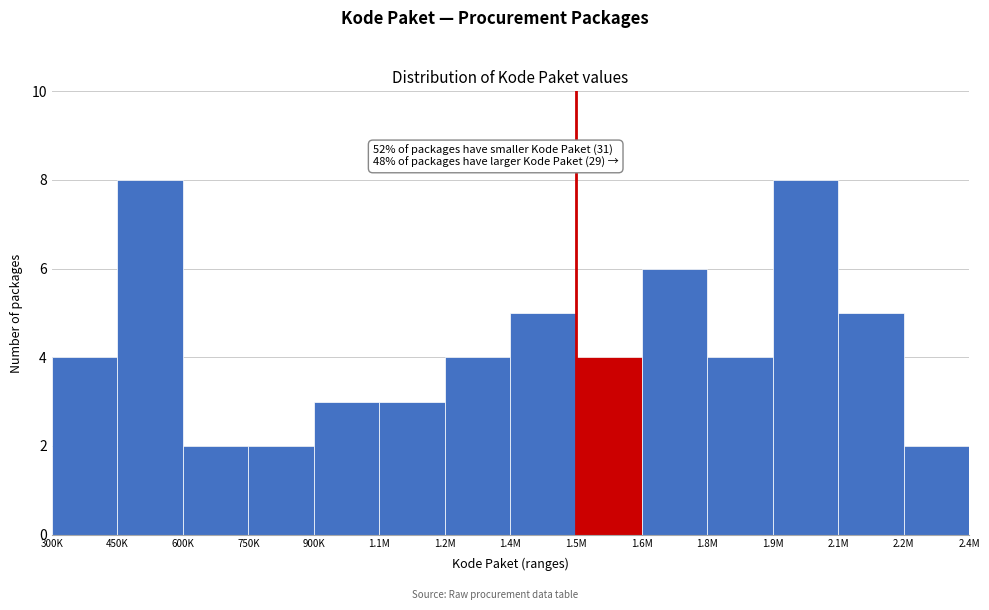

Reading right to left, what are all the values shown in this chart?

2.2M=2	2.1M=5	1.9M=8	1.8M=4	1.6M=6	1.5M=4	1.4M=5	1.2M=4	1.1M=3	900K=3	750K=2	600K=2	450K=8	300K=4